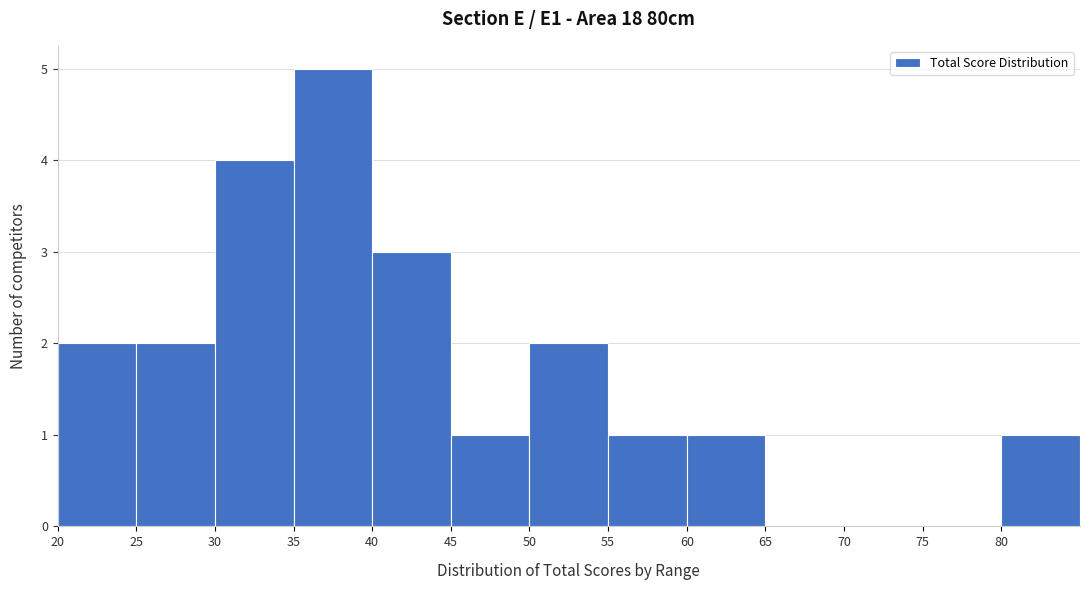

Over which range of the x-axis is the bar tallest?

35 to 40